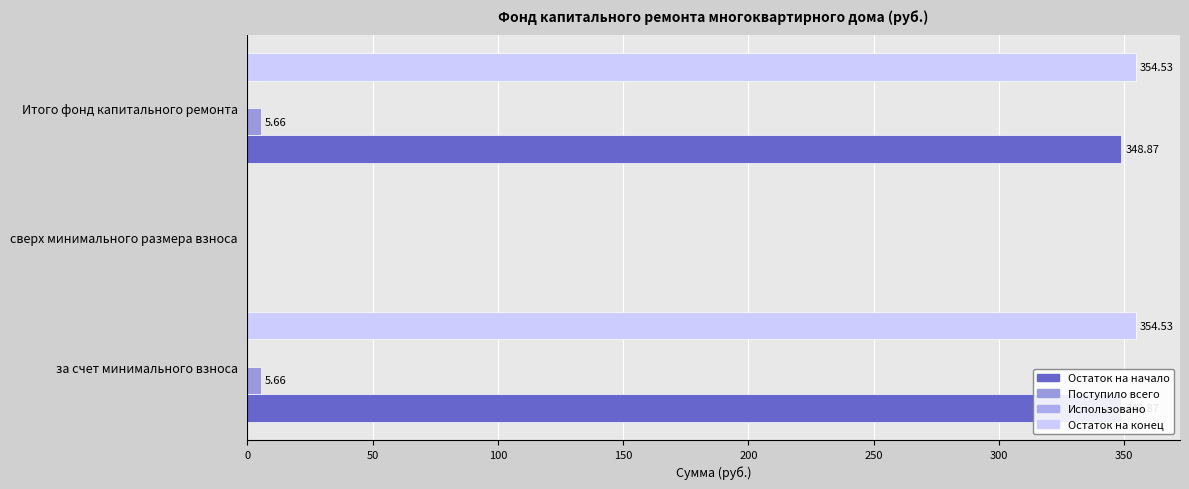

Count the number of categories in the chart.

3